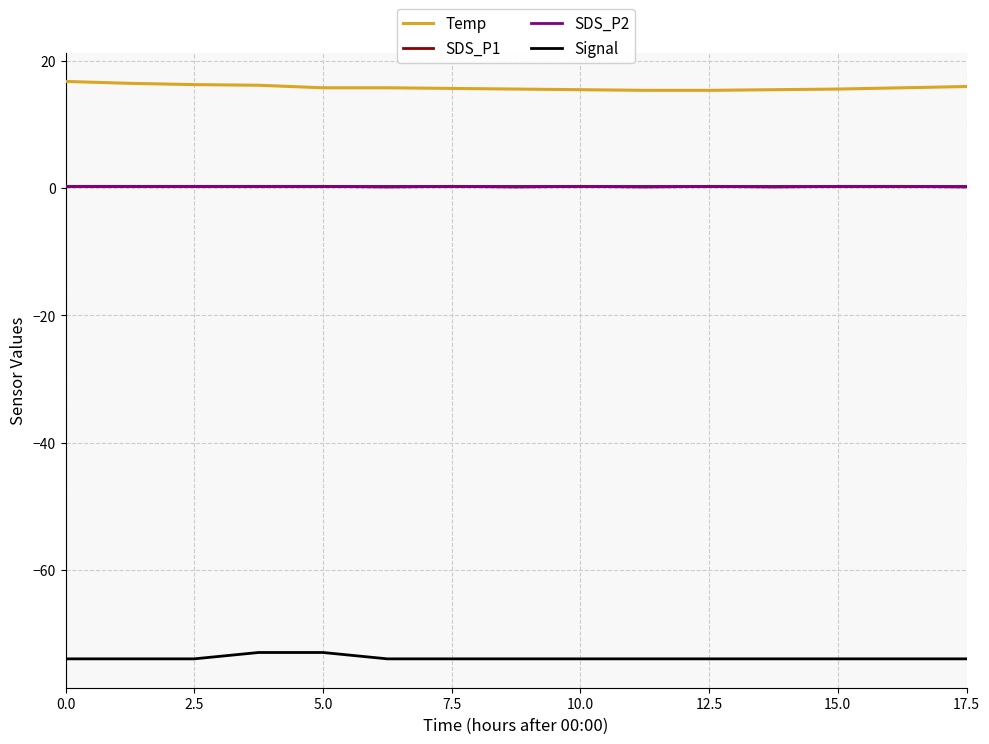

Count the Temp values in the range 15 to 16.

11